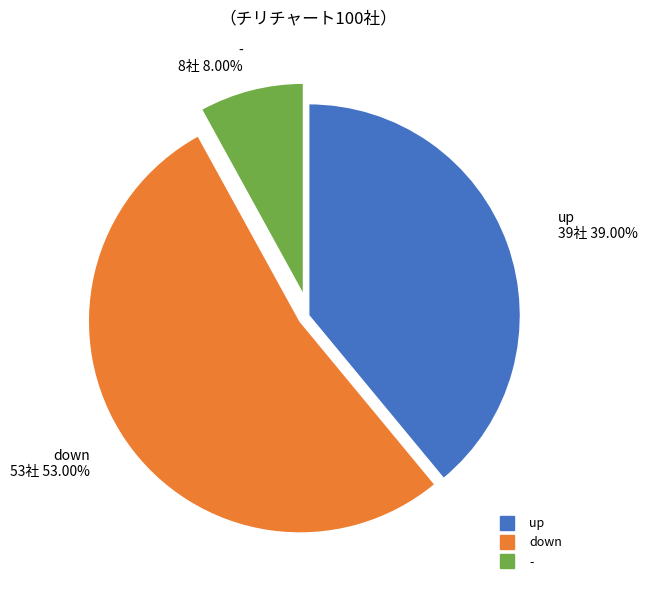

Count the number of slices in the pie.

3